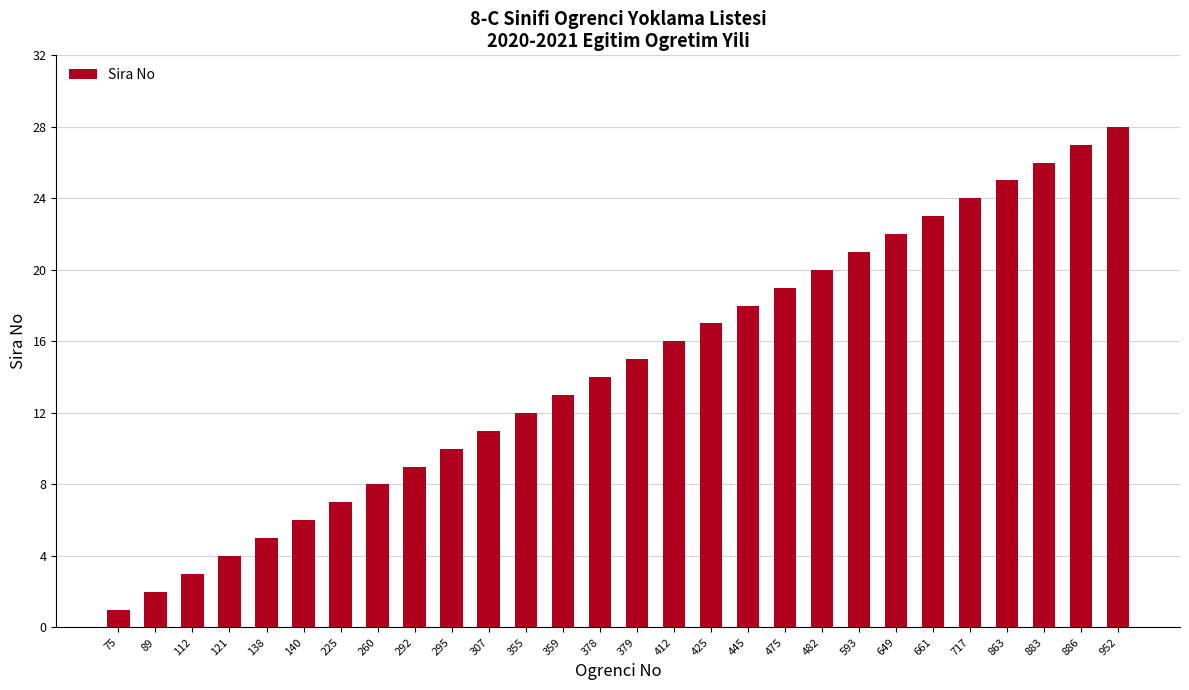

What is the maximum value shown in the chart?

28